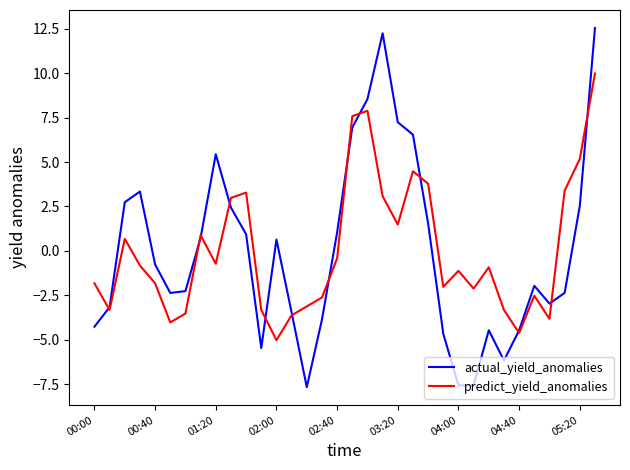

Which series has the widest spread of values?

actual_yield_anomalies